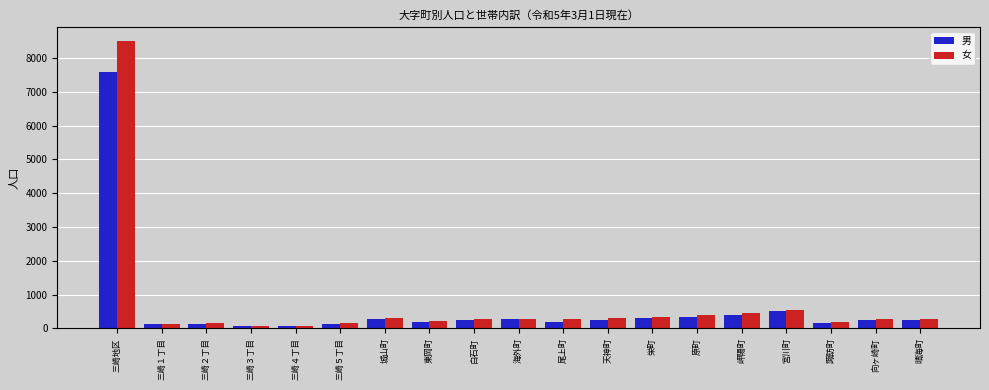

Is it true that 女 equals 302 at 天神町?

True